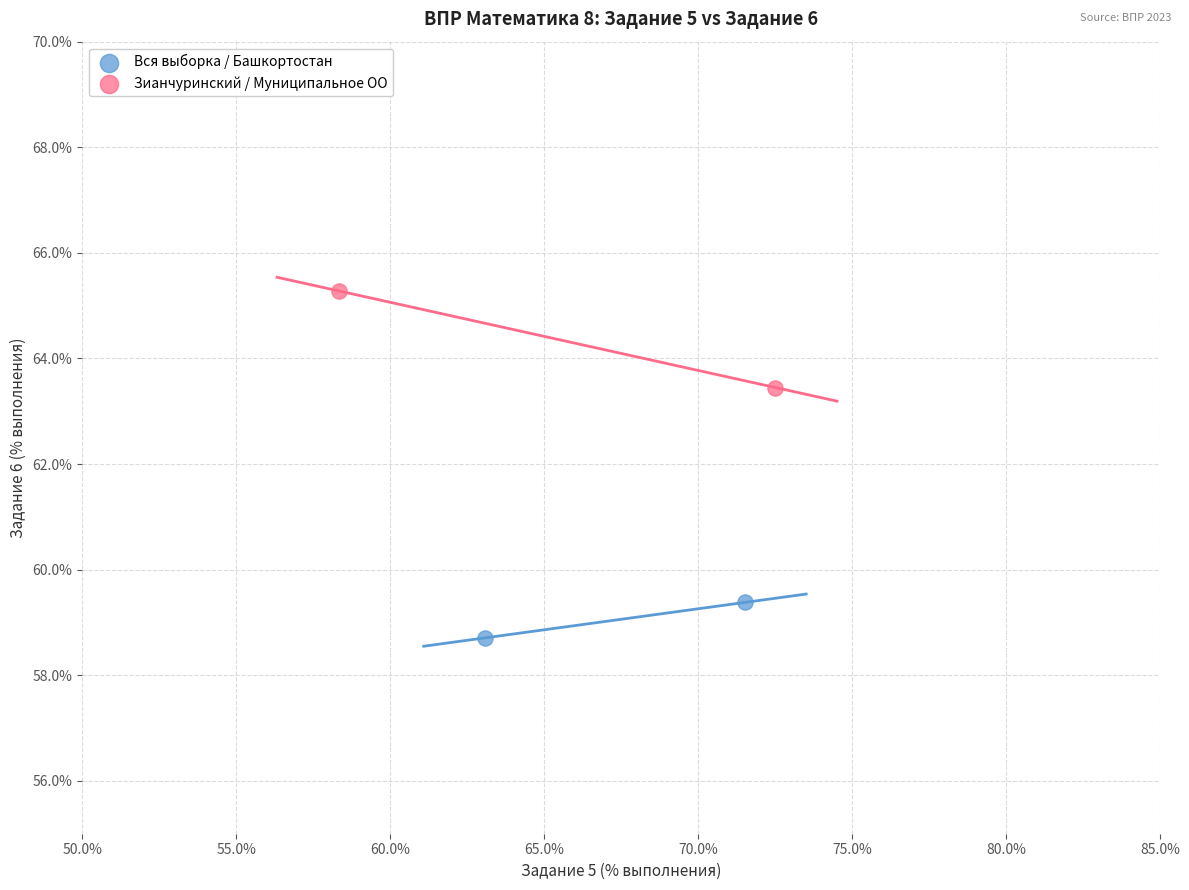

What are all the series names shown in the legend?

Вся выборка / Башкортостан, Зианчуринский / Муниципальное ОО